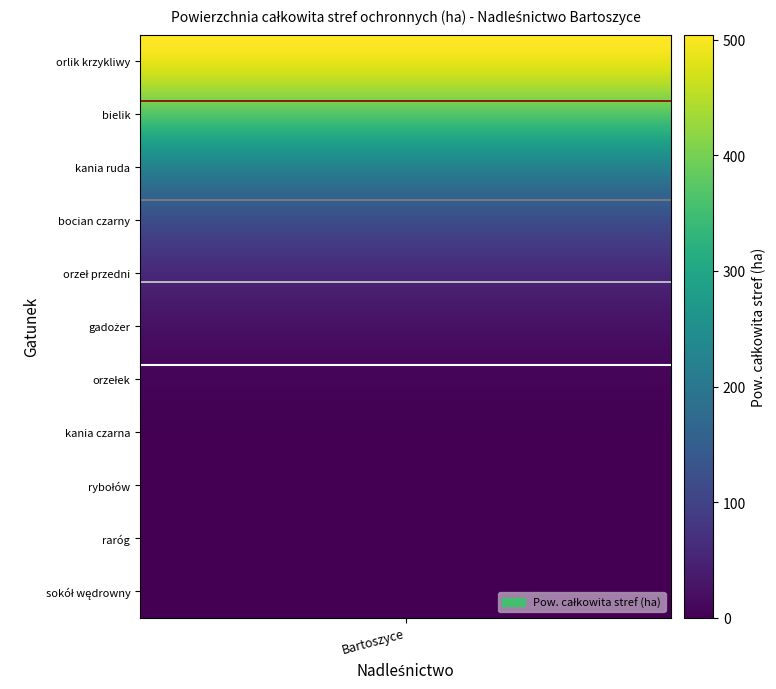

Between 4 and 7, which series saw the biggest shift?

orlik krzykliwy